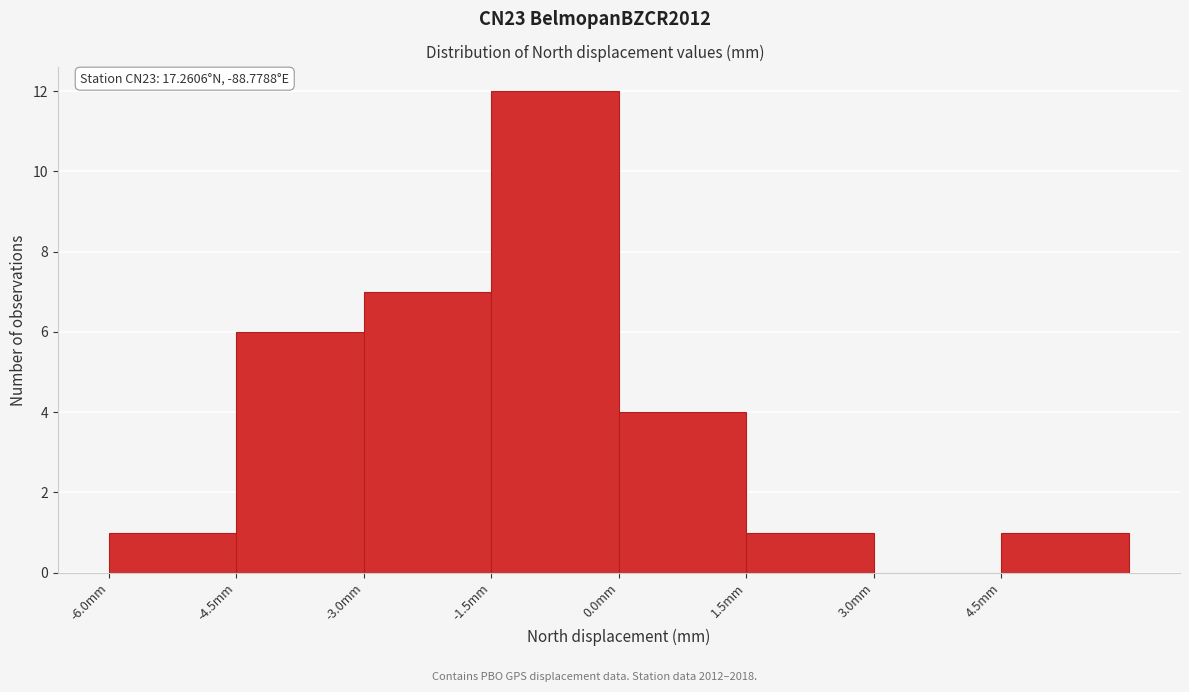

Over which range of the x-axis is the bar tallest?

-1.5 to 0.0